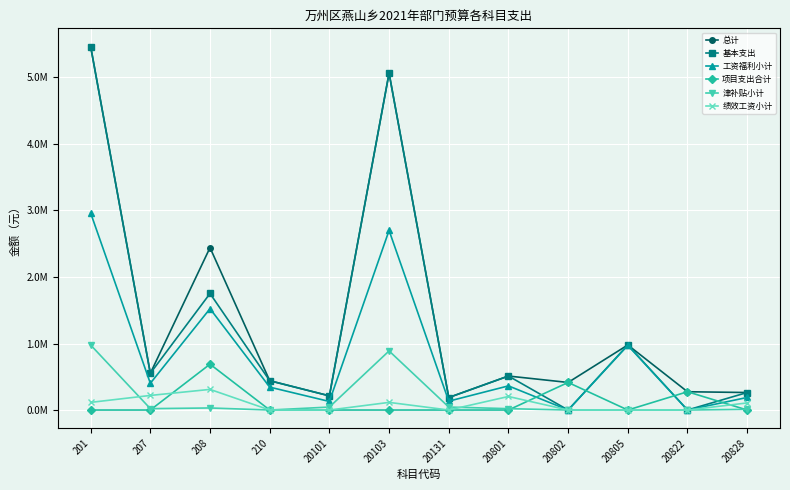

True or false: 工资福利小计 has more than 2 interior local peaks.

True